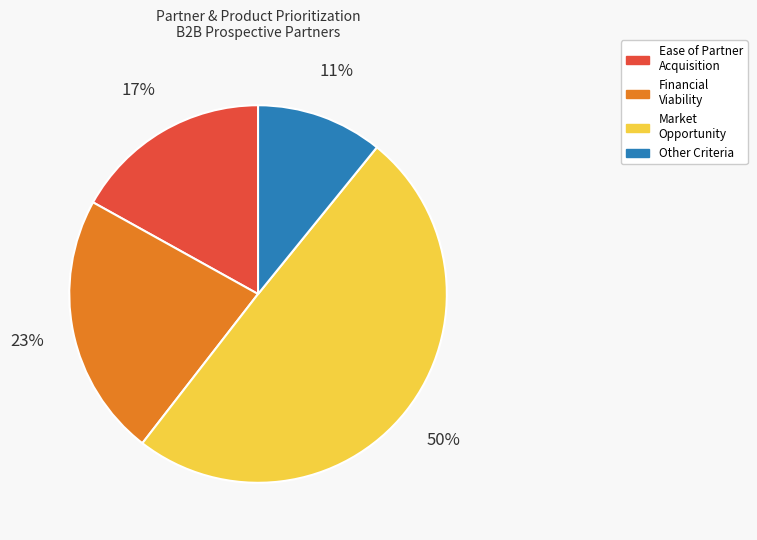

To the nearest percent, what is the difference between the largest and smallest slice percentages?

39%